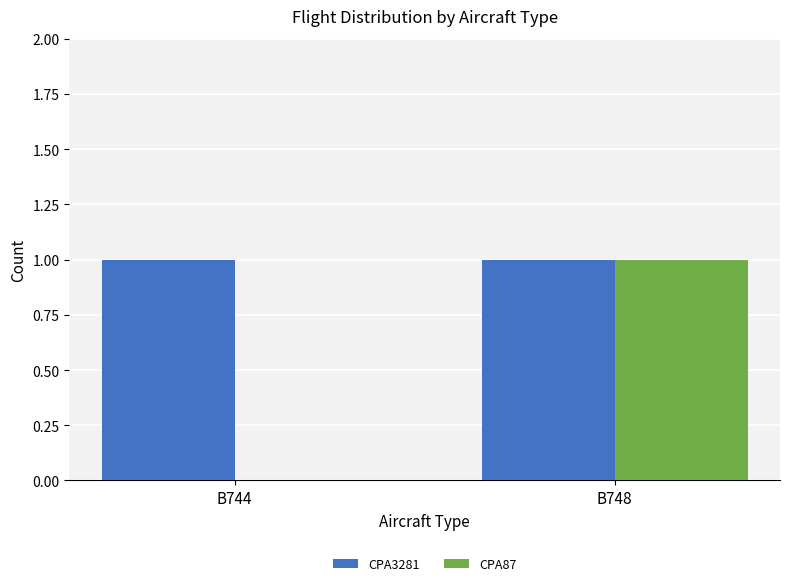

Which category has the highest value in the CPA87 series?

B748